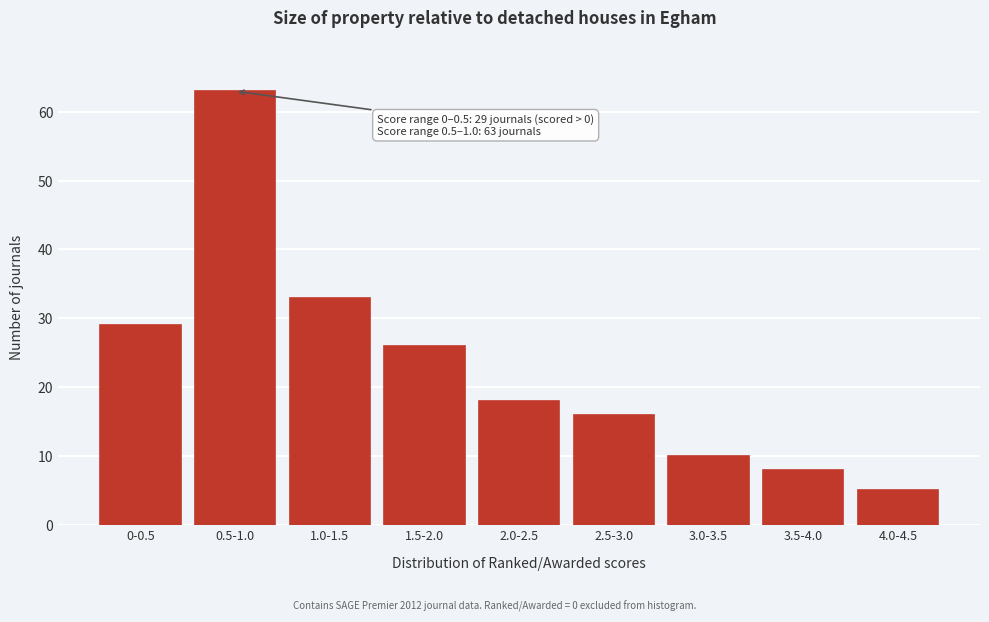

Reading right to left, extract all data points from this chart.

5	8	10	16	18	26	33	63	29